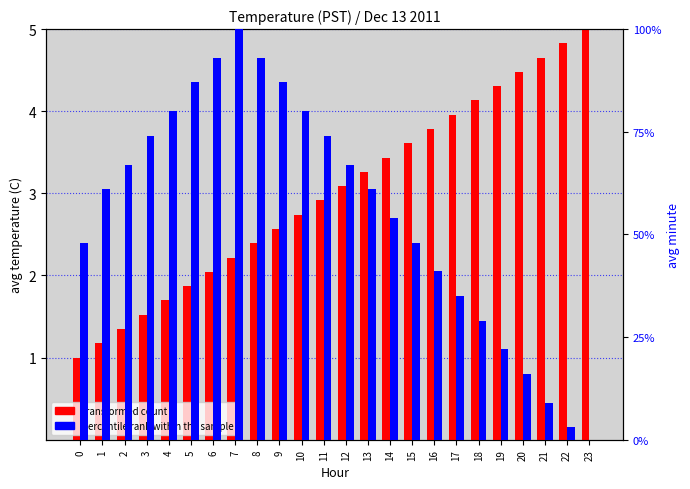

Does the chart contain any negative values?

No